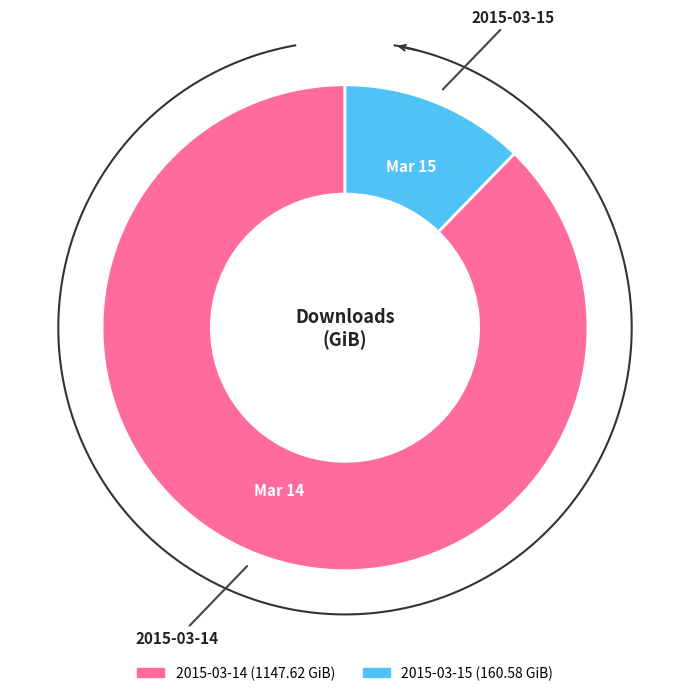

Is 2015-03-15 the majority of the pie?

No